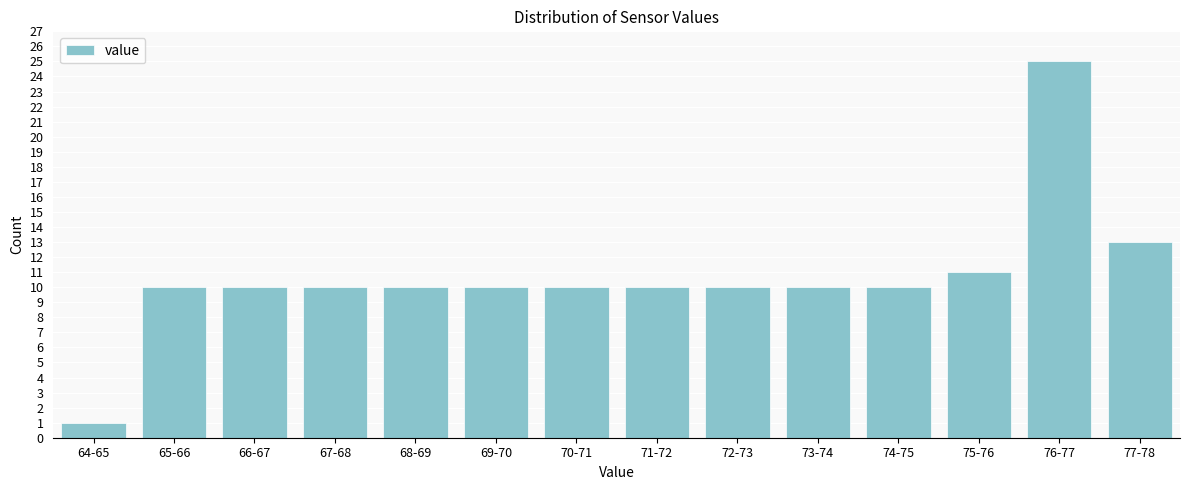

Reading left to right, transcribe all the data shown in this chart.

1	10	10	10	10	10	10	10	10	10	10	11	25	13